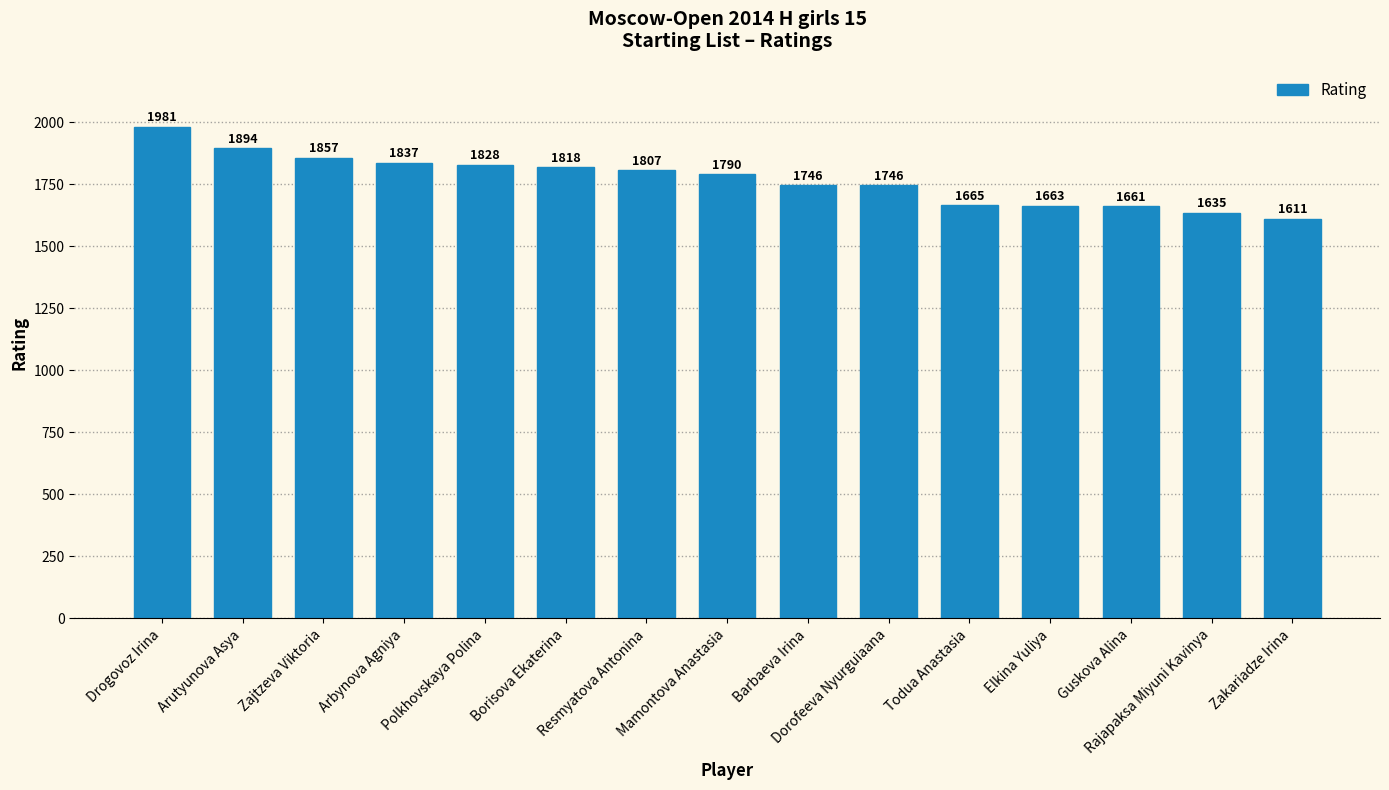

Reading left to right, list all the values displayed in this chart.

1981	1894	1857	1837	1828	1818	1807	1790	1746	1746	1665	1663	1661	1635	1611